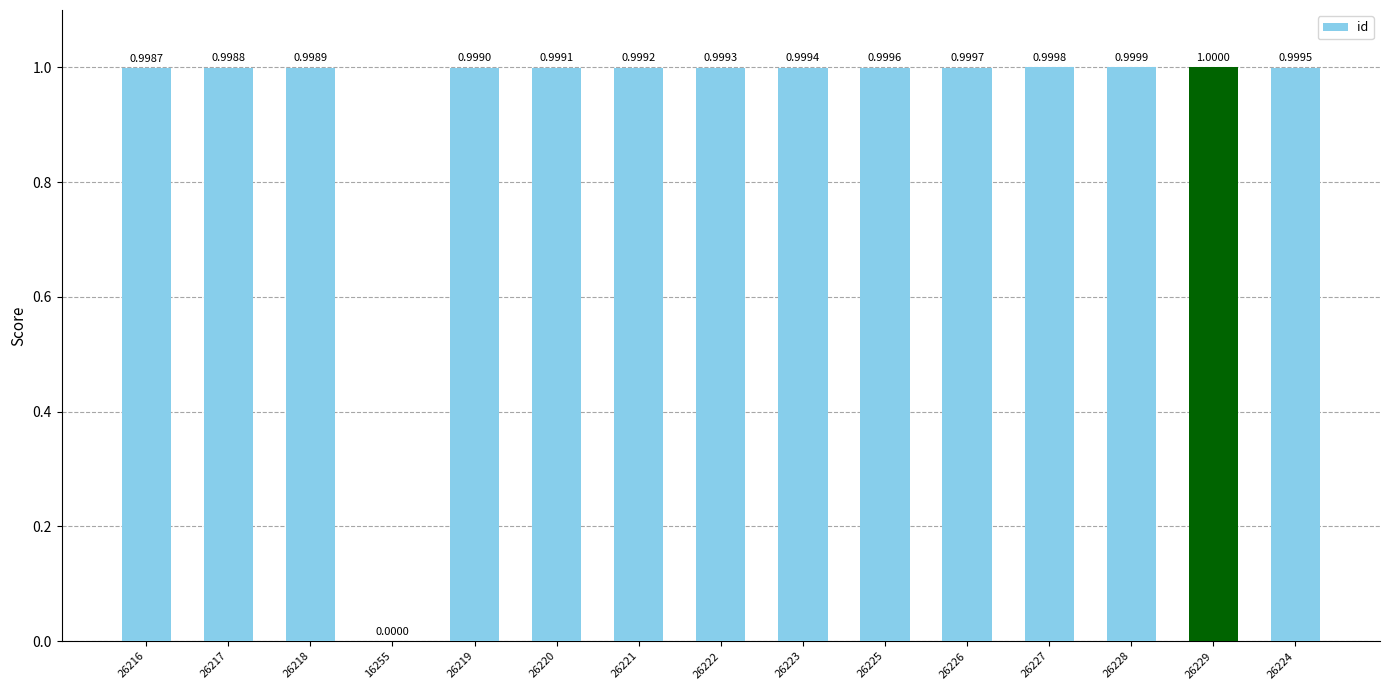

What is the average value?

0.9